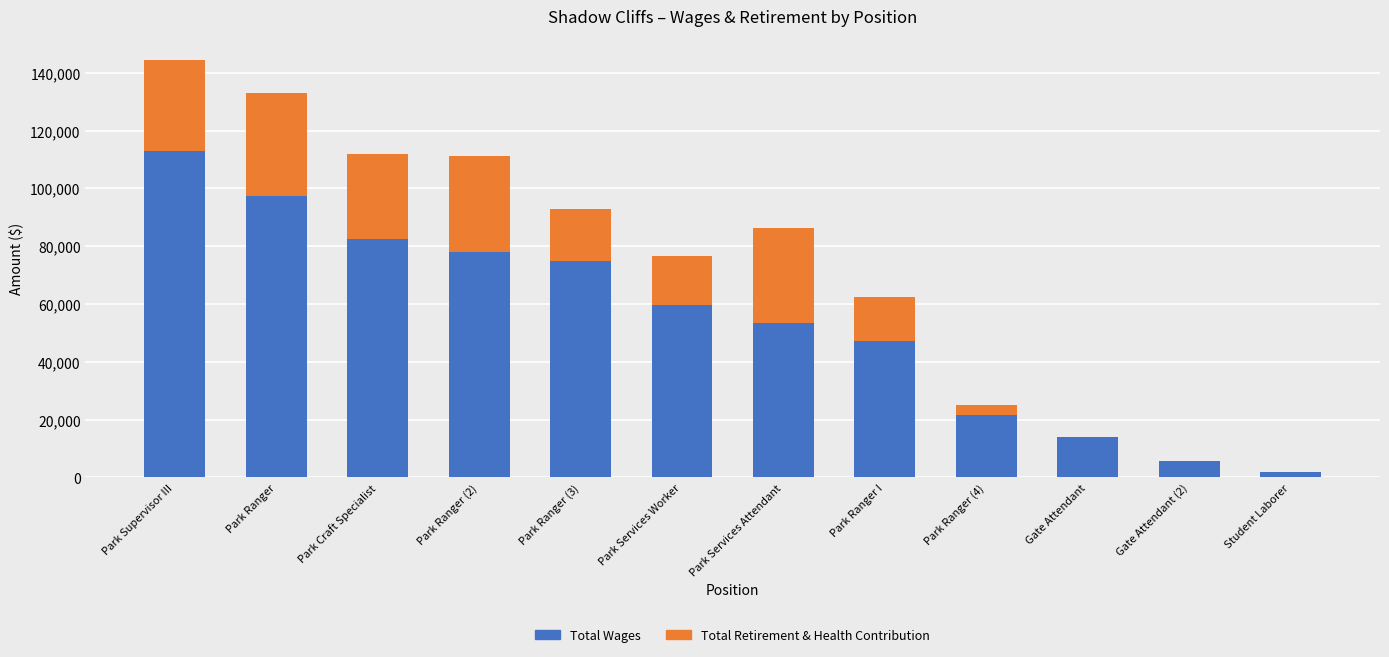

At which label does Total Wages reach its peak?

Park Supervisor III